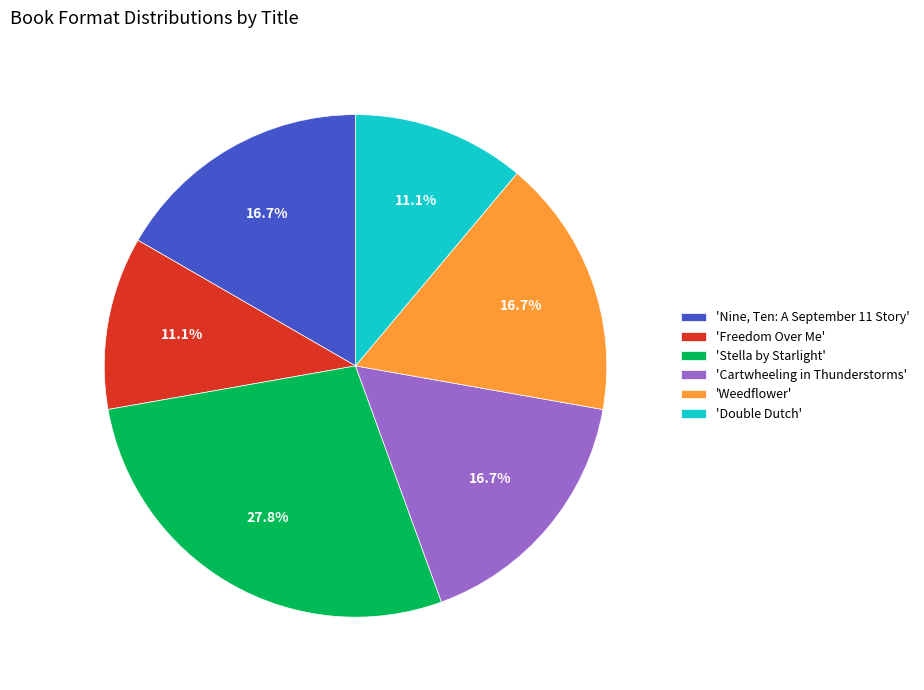

What is the largest slice in the pie chart?

'Stella by Starlight'